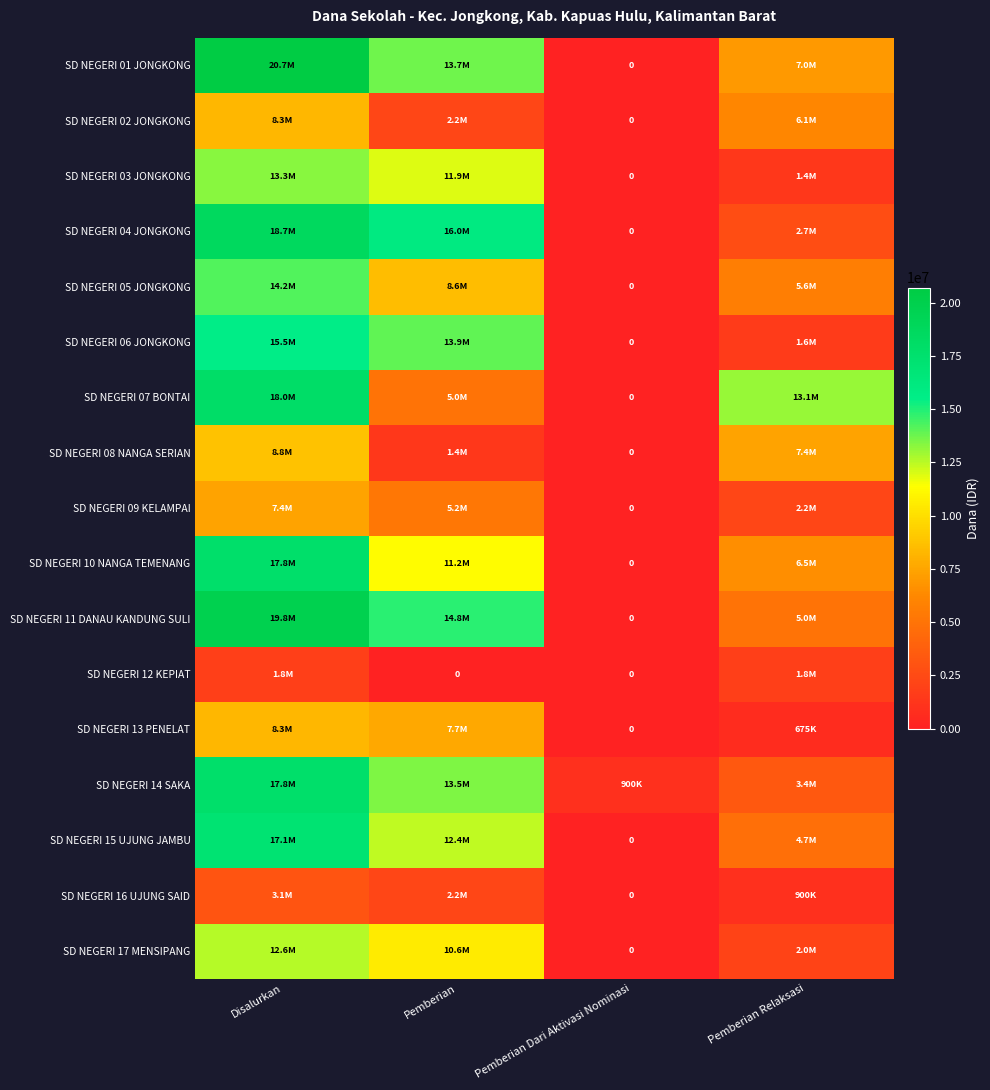

Which category has the lowest value across all series?

Pemberian Dari Aktivasi Nominasi